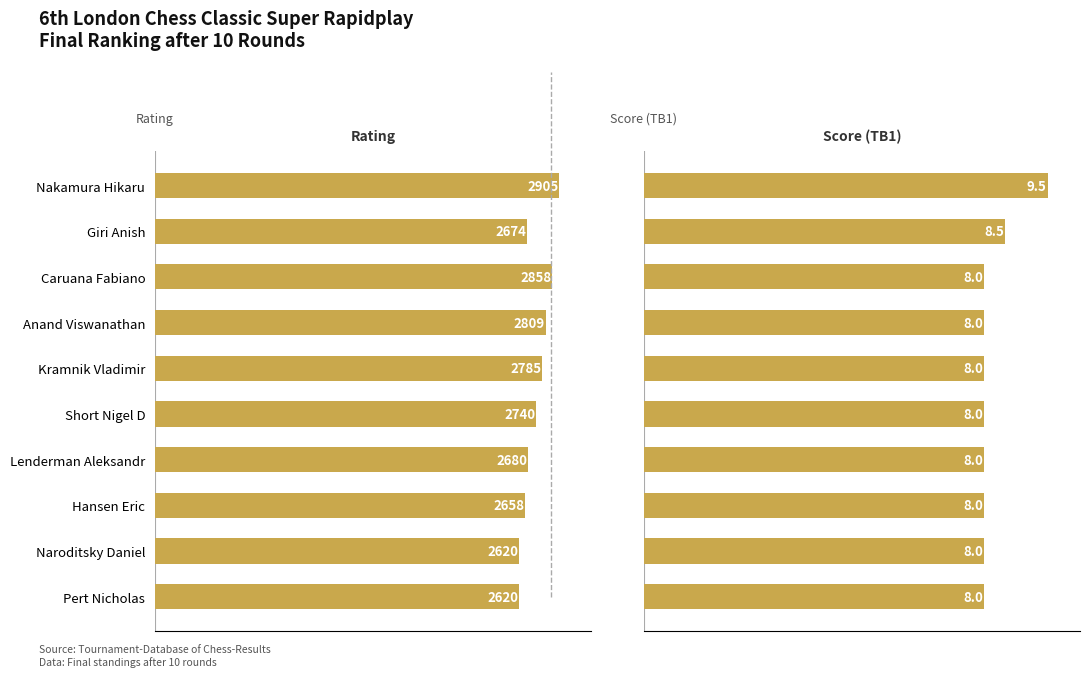

What position from the left is Nakamura Hikaru?

1